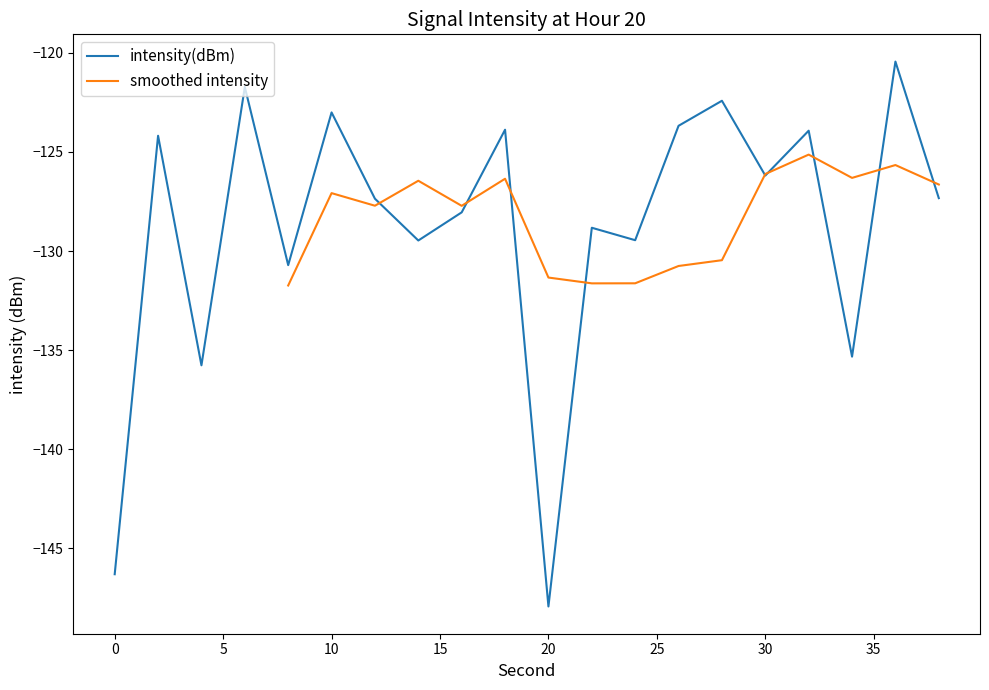

How many data points does each series have?

20